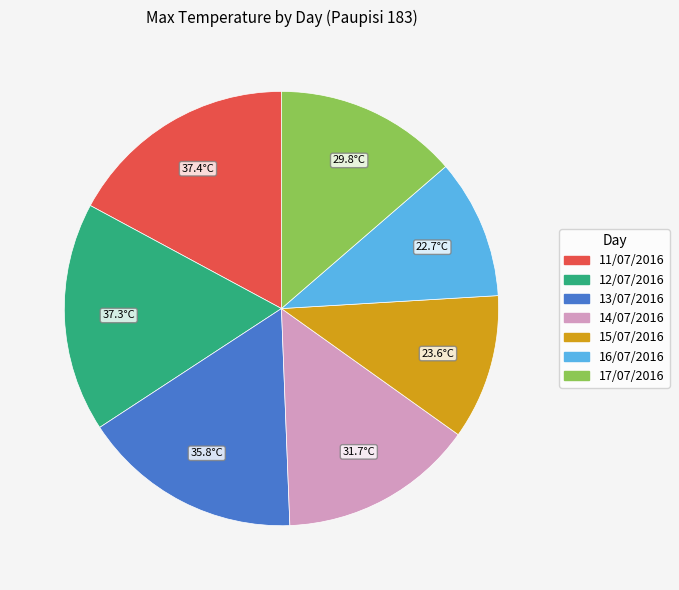

Is the sum of 15/07/2016 and 16/07/2016 greater than half?

No